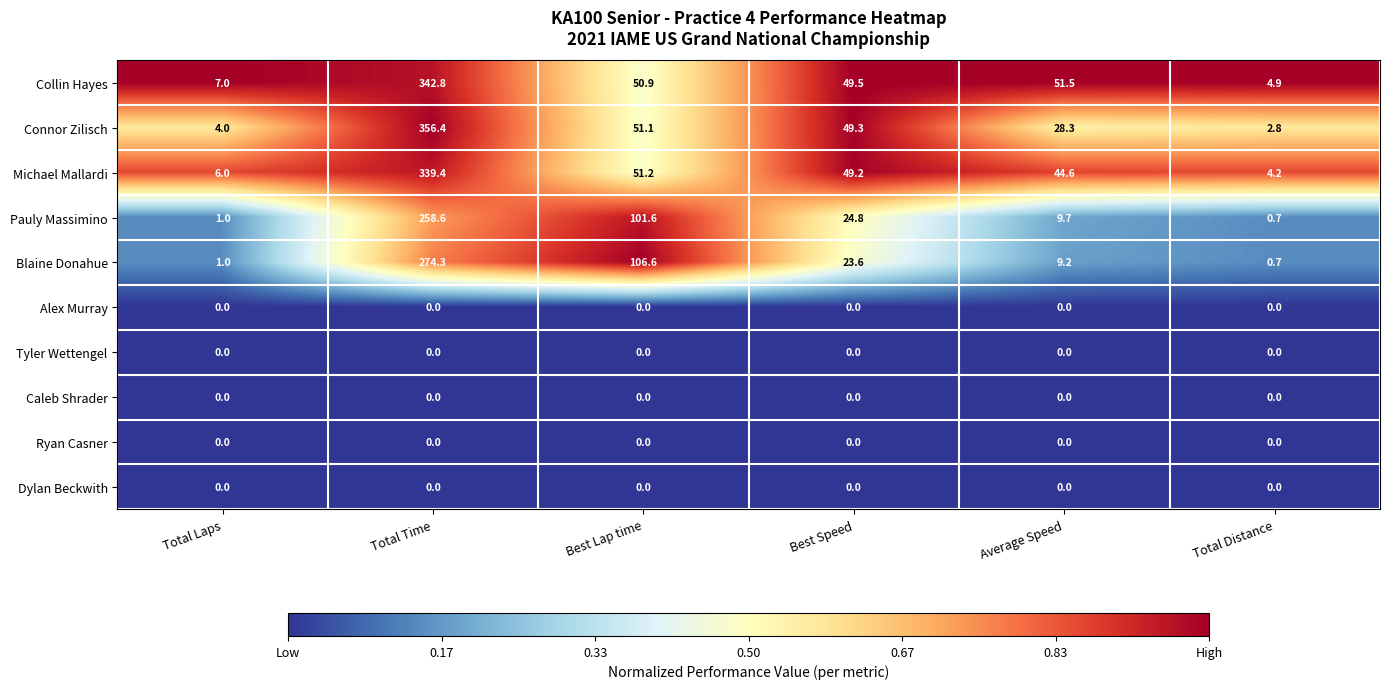

At which category is the sum across all series the highest?

Total Time